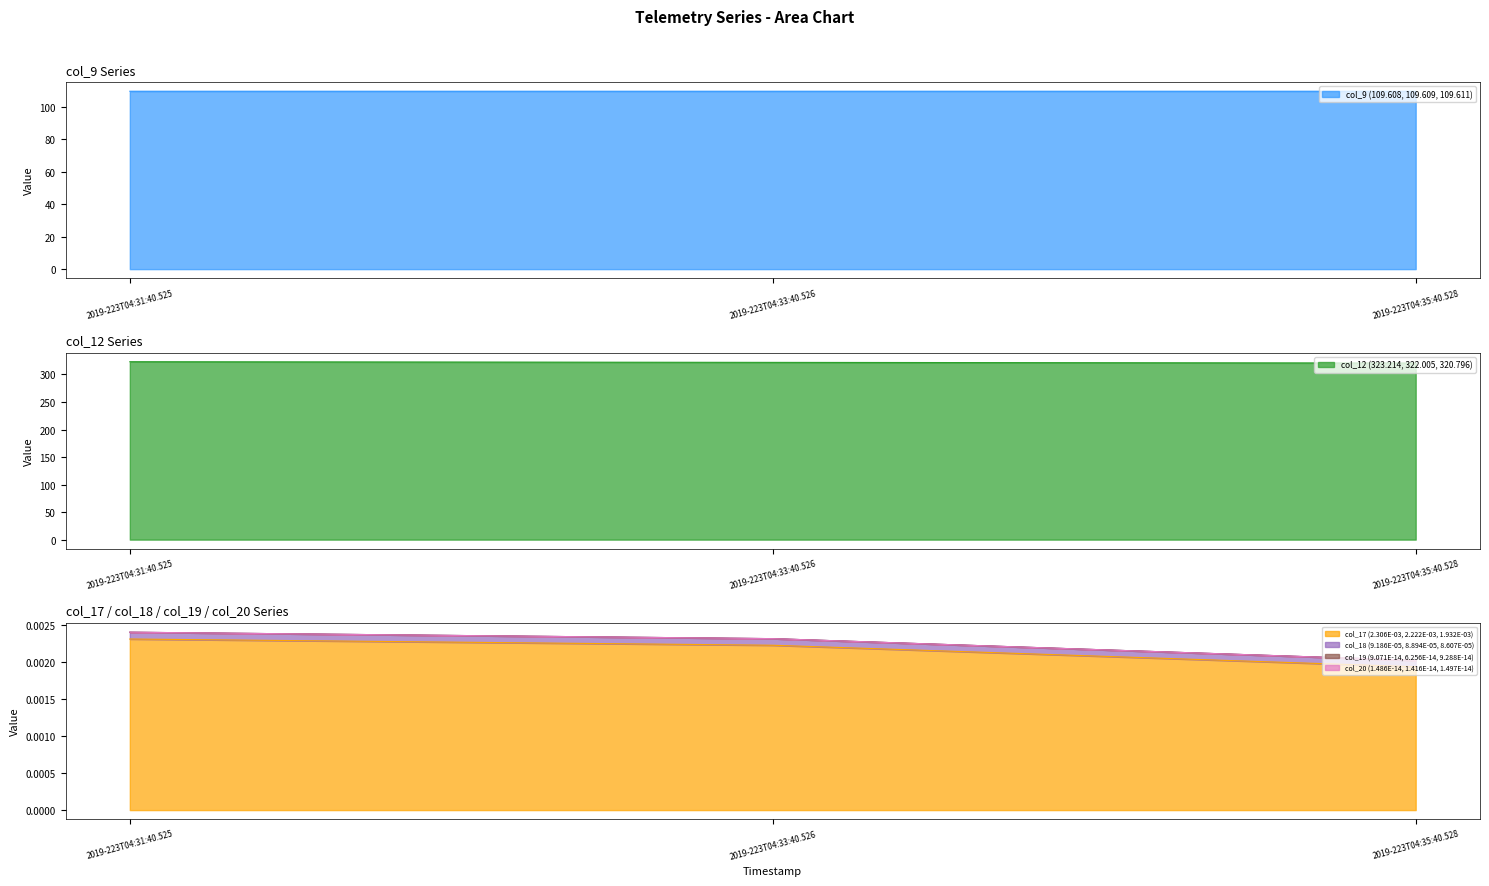

The col_9 (109.608, 109.609, 109.611) series shows 109.6 at 2019-223T04:33:40.526. True or false?

True